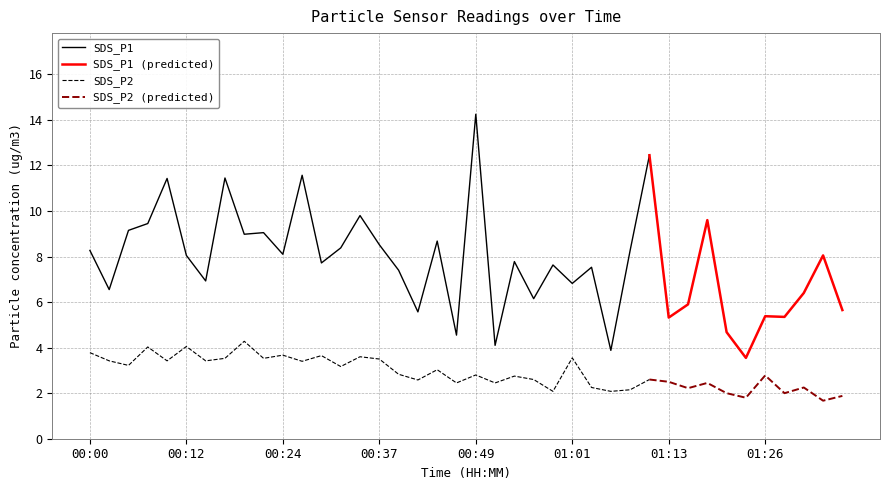

The SDS_P2 series shows 2.8 at 00:49. True or false?

True